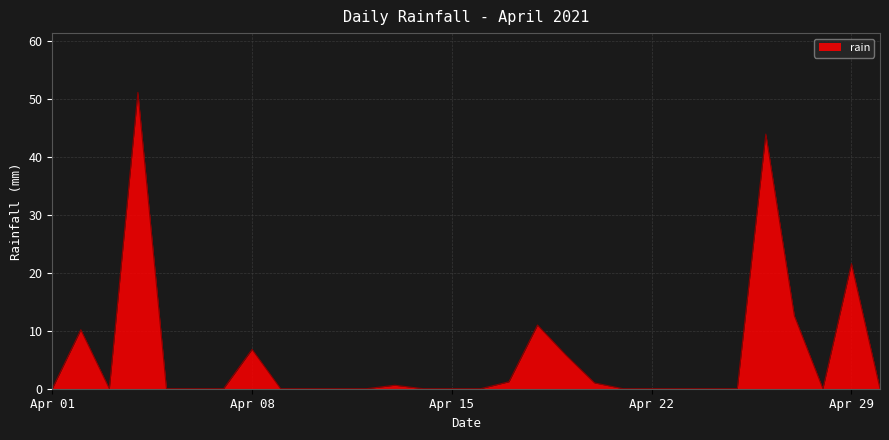

What is the difference between the maximum and minimum values?

51.2